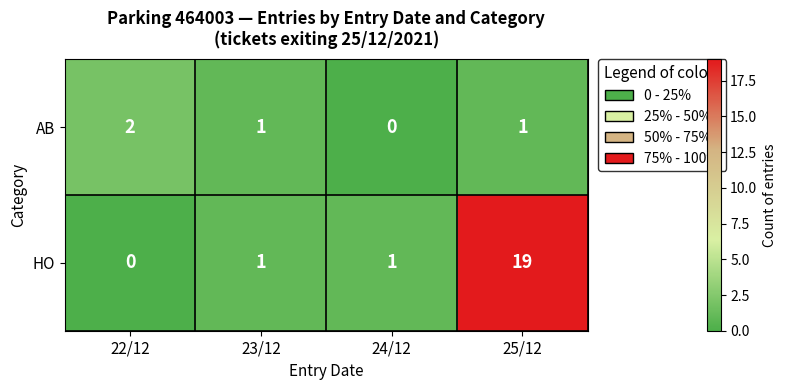

What is the maximum value shown in the chart?

19